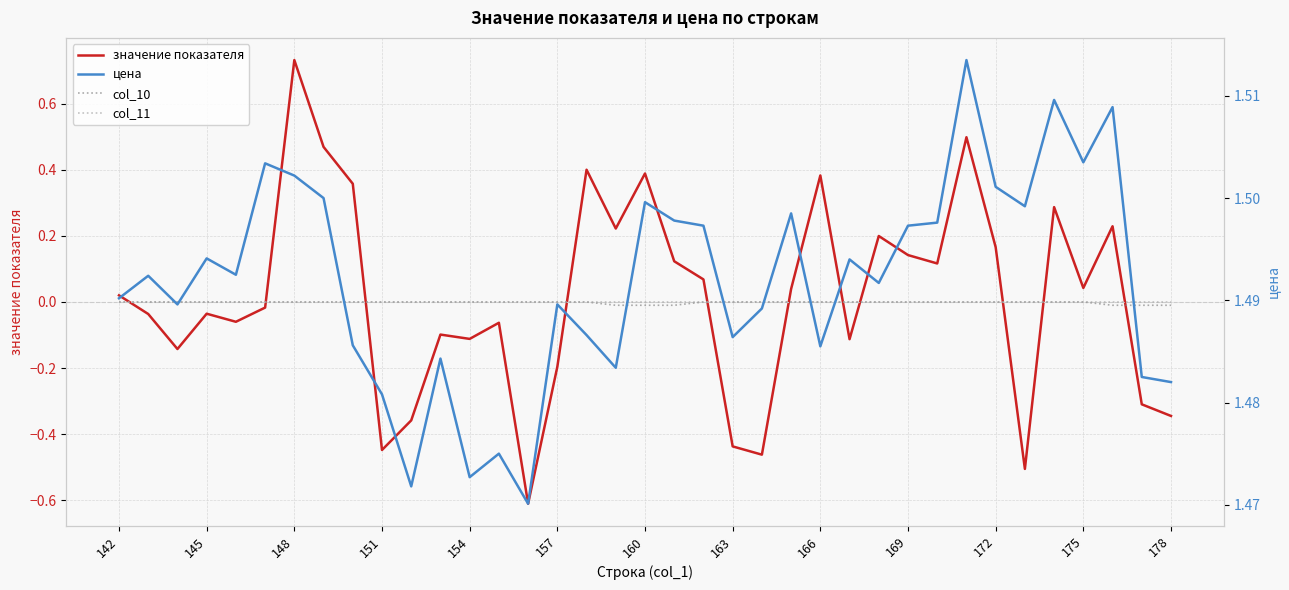

Is the value of значение показателя at 26 greater than the value of col_10 at 166?

Yes